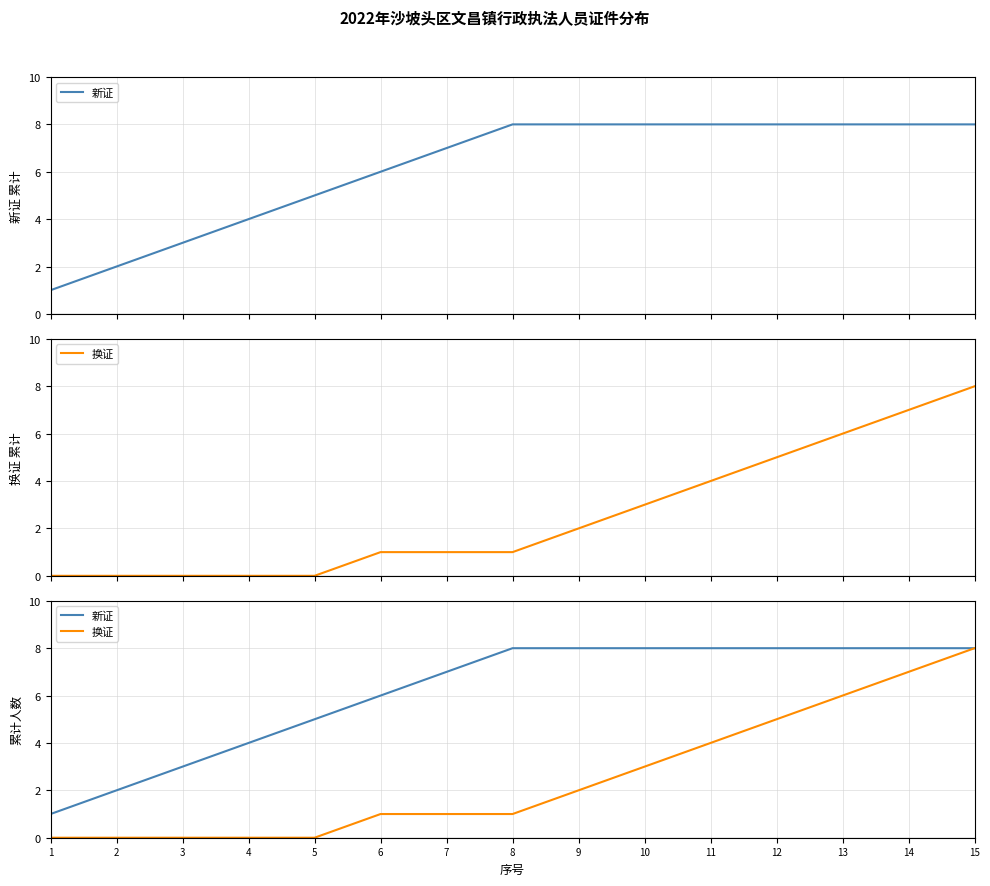

Rank the categories by 换证 value from highest to lowest.

15, 14, 13, 12, 11, 10, 9, 6, 7, 8, 1, 2, 3, 4, 5